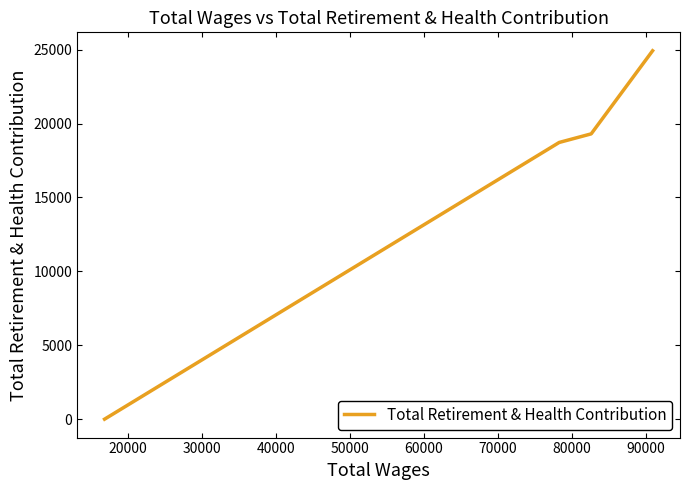

What is the difference between the second highest and second lowest values?

581